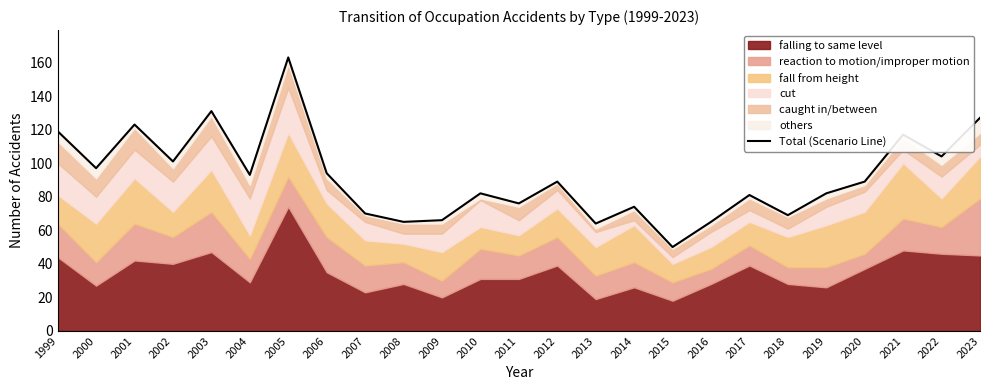

Between 2008 and 2018, which is larger?

2018